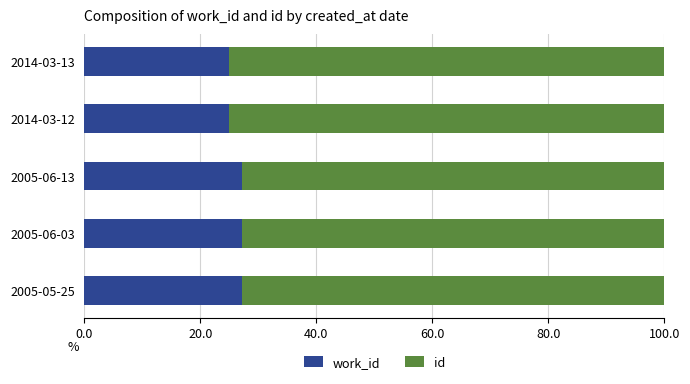

What is the total value across all series at 2005-05-25?

100.0